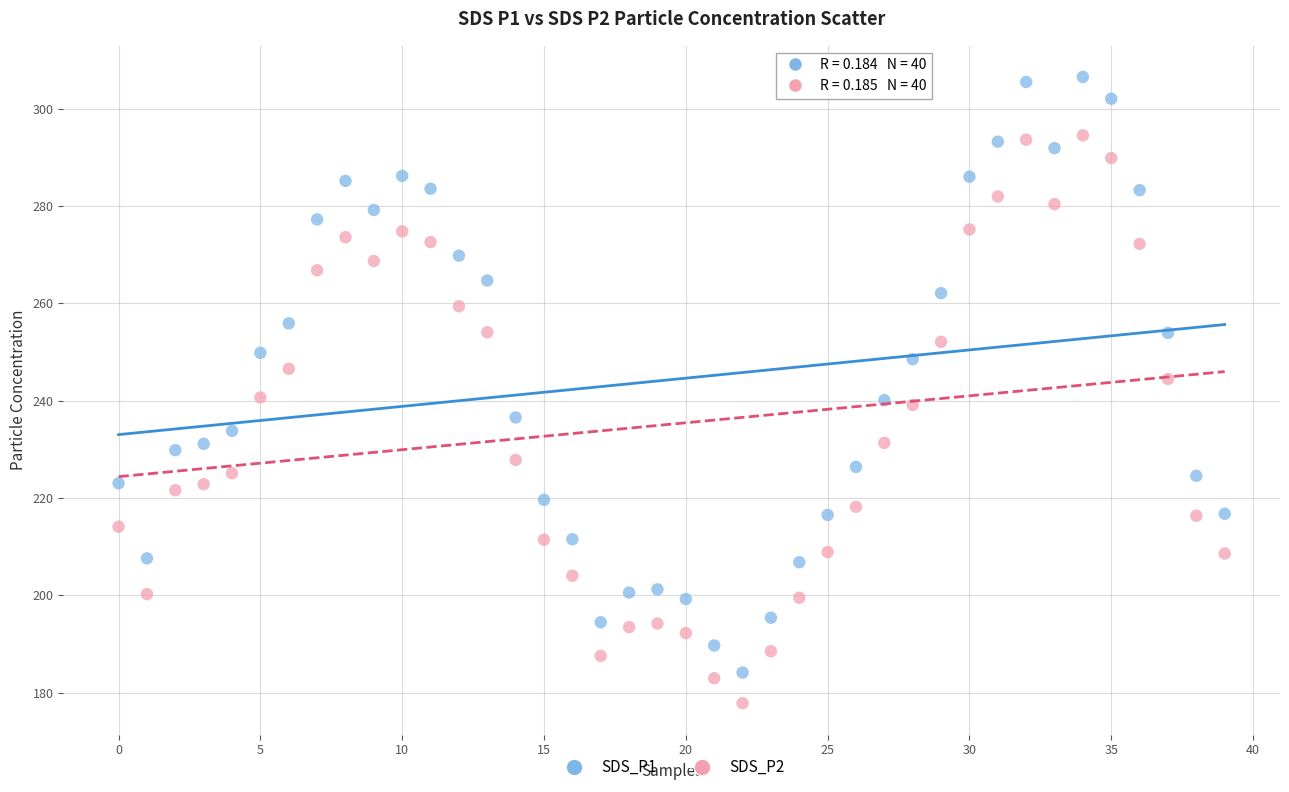

What are all the series names shown in the legend?

SDS_P1, SDS_P2